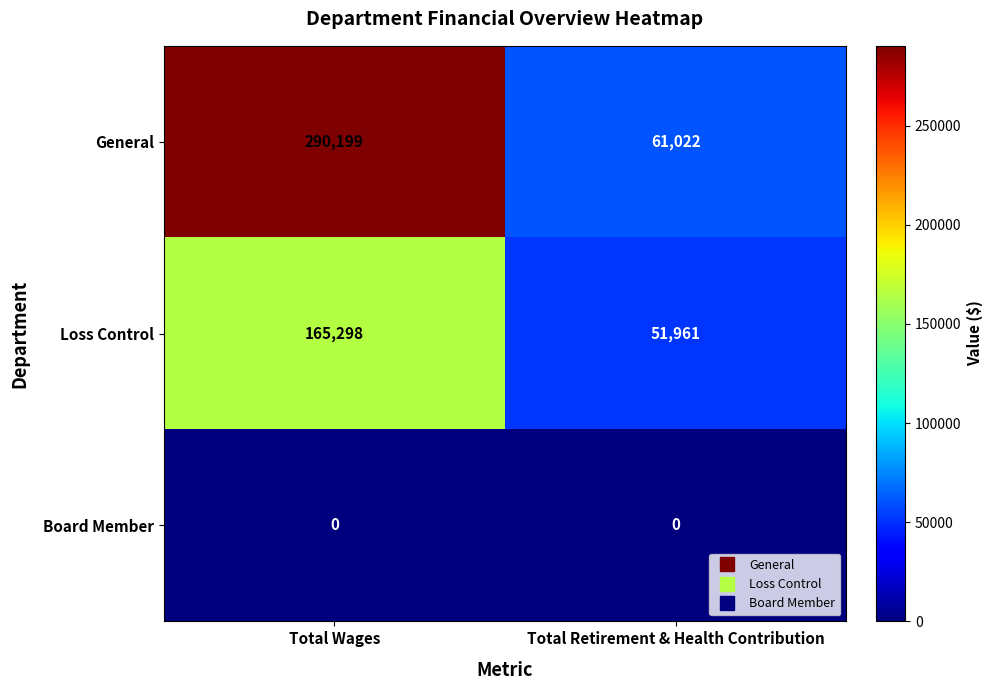

True or false: General has a value of 61022 at Total Retirement & Health Contribution.

True